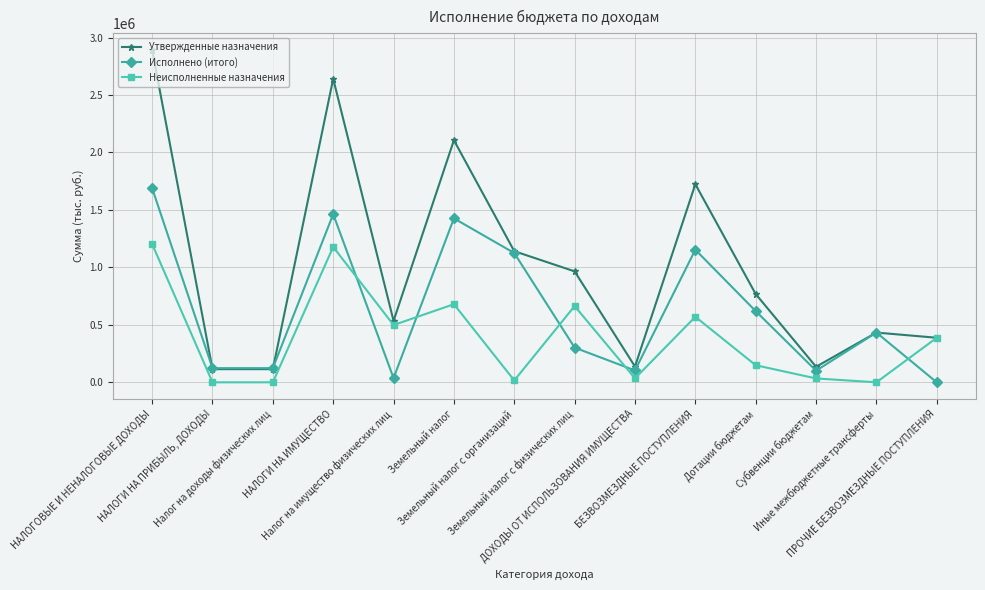

What is the lowest value of the Утвержденные назначения series?

114472.6